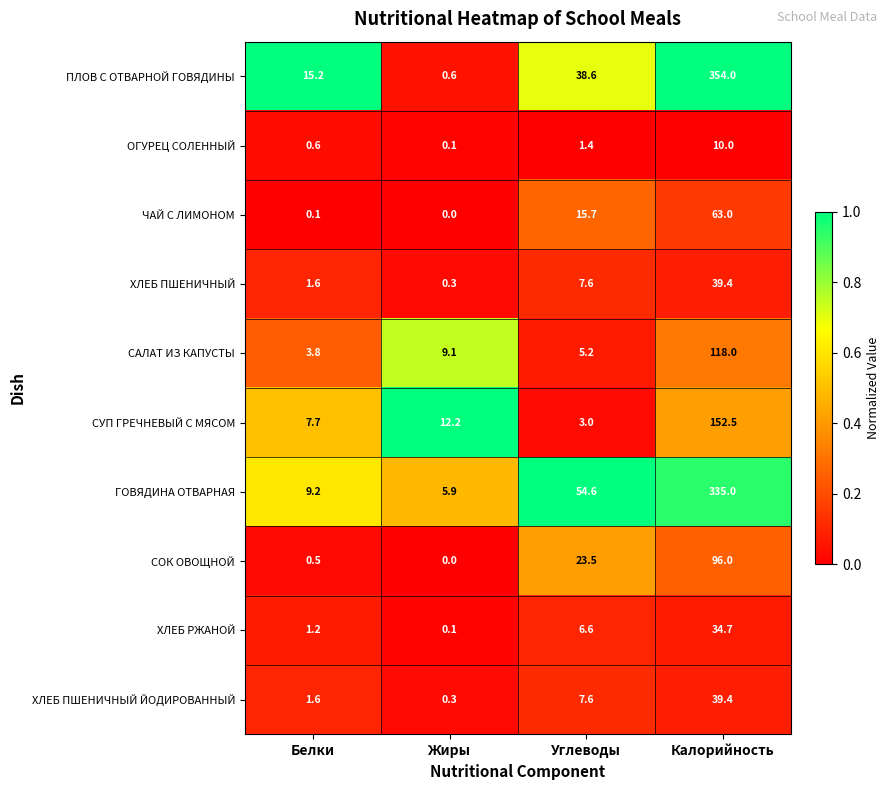

What is the difference between the ХЛЕБ ПШЕНИЧНЫЙ values at Калорийность and Белки?

37.8